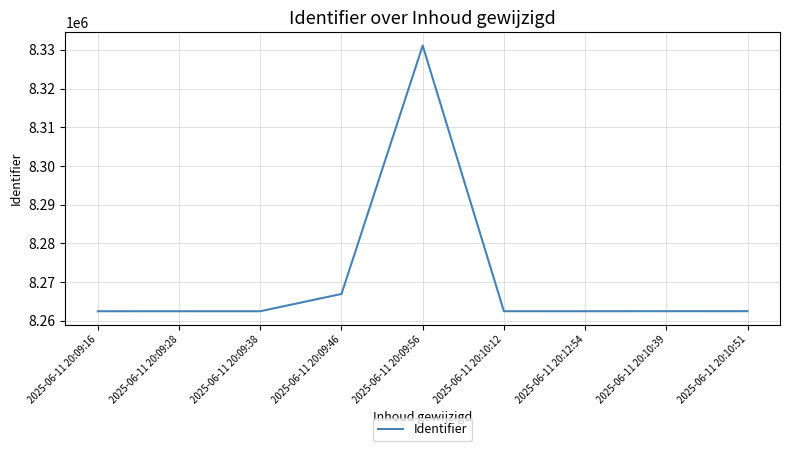

Is it true that the value at 2025-06-11 20:09:28 is 11543235?

False